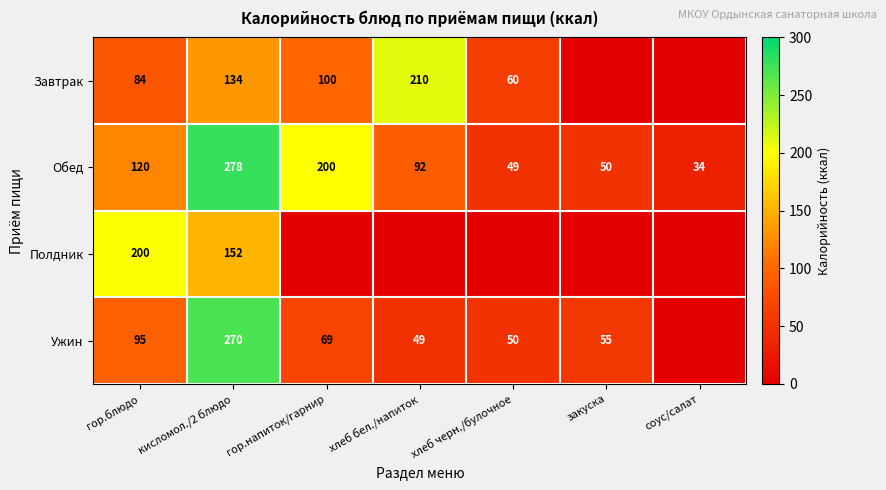

At which category is the sum across all series the highest?

кисломол./2 блюдо